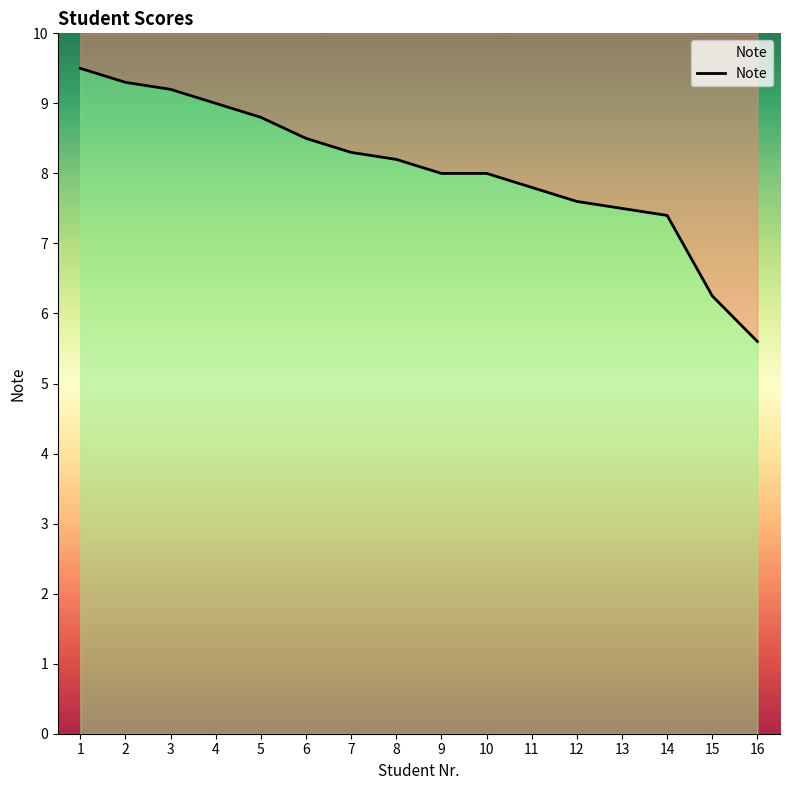

What is the difference between the second highest and minimum values?

3.7